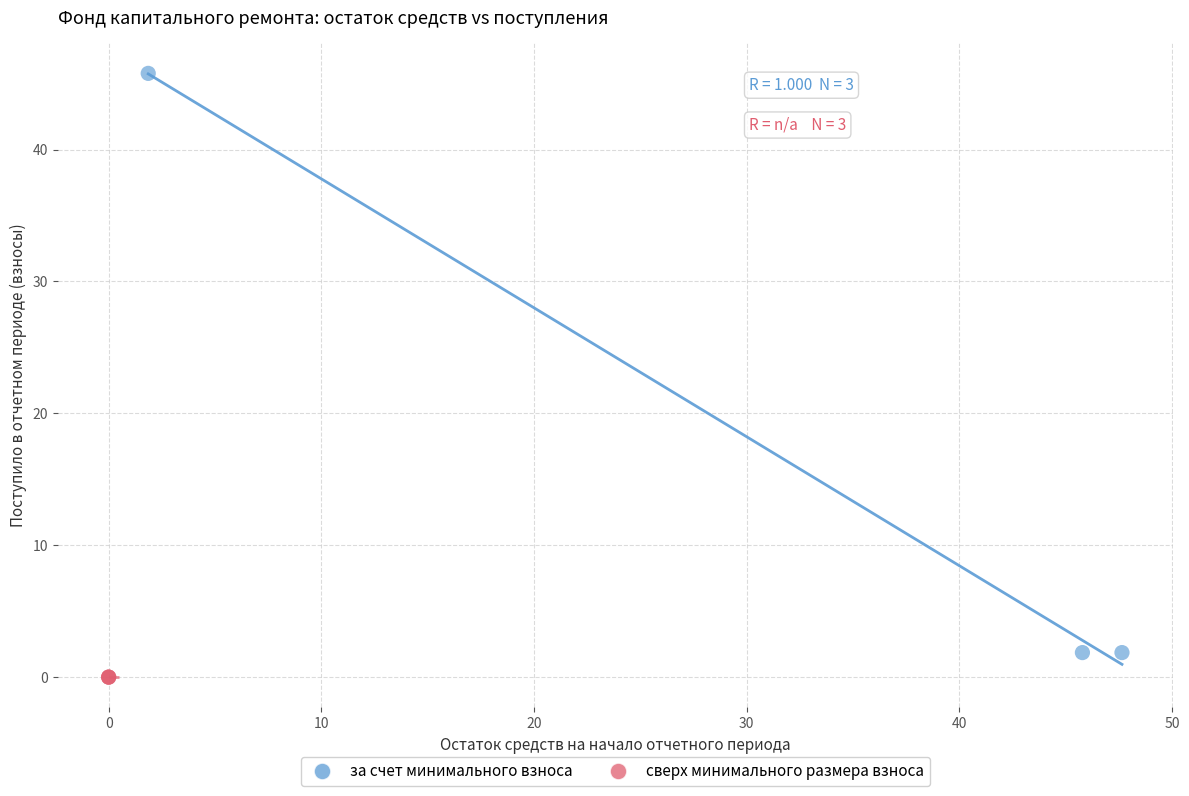

Which series reaches the minimum Y coordinate?

сверх минимального размера взноса